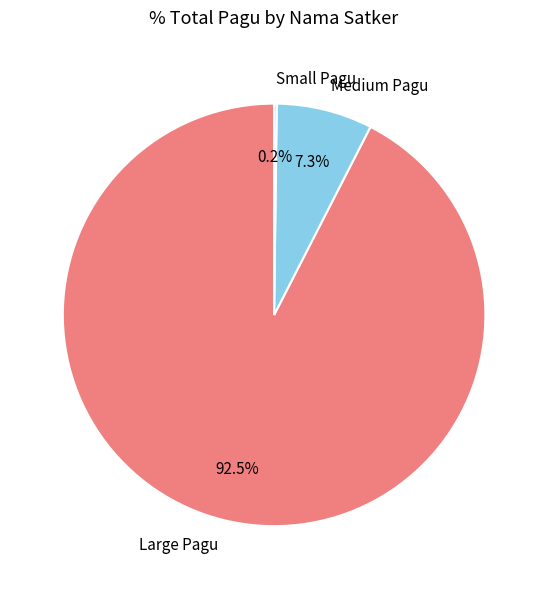

What is the majority slice?

Large Pagu